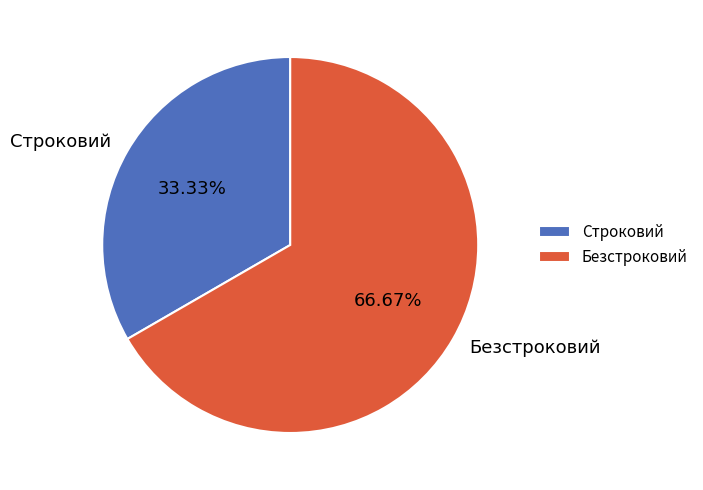

Do Строковий and Безстроковий together represent more than half of the pie?

Yes